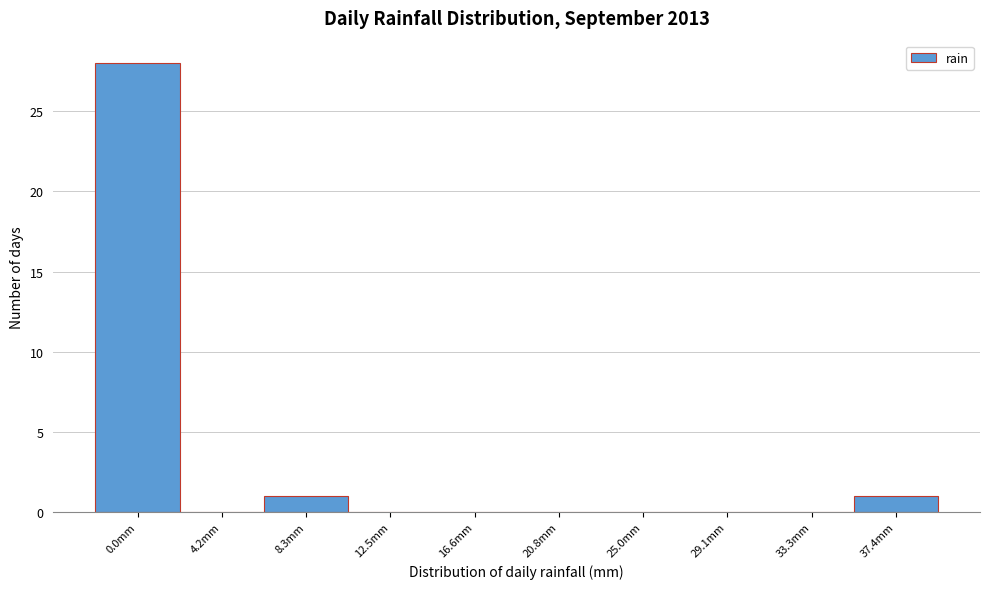

Reading left to right, list all the values displayed in this chart.

0.0mm=28	4.2mm=0	8.3mm=1	12.5mm=0	16.6mm=0	20.8mm=0	25.0mm=0	29.1mm=0	33.3mm=0	37.4mm=1